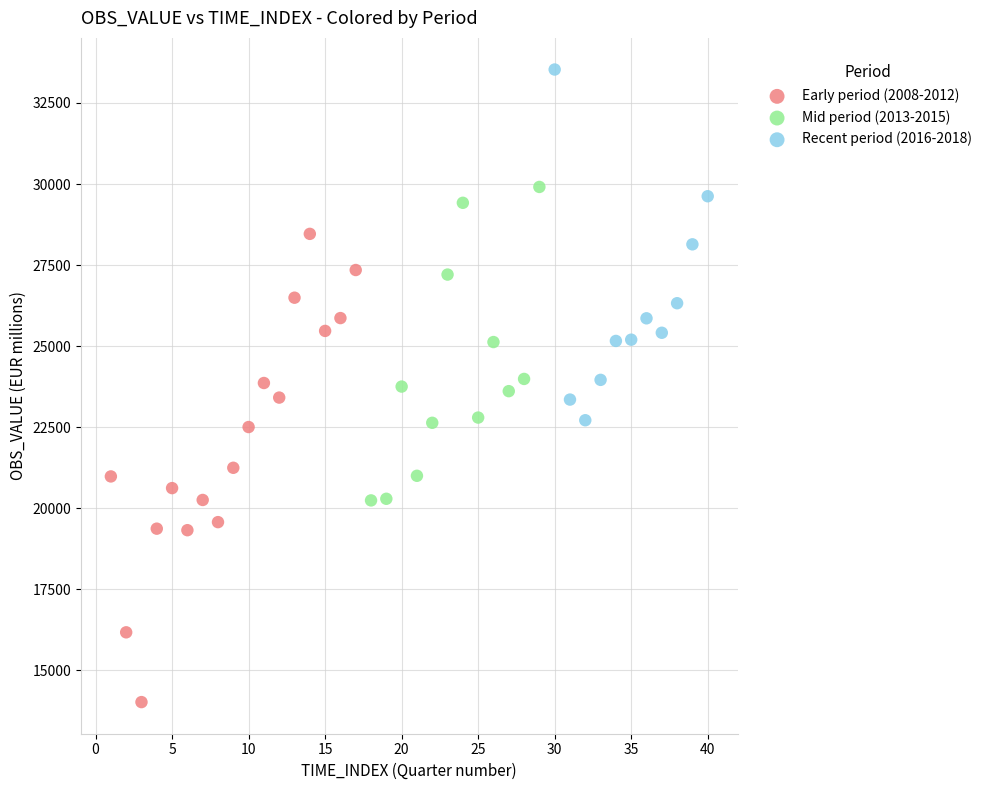

Which series has the widest spread of Y values?

Early period (2008-2012)